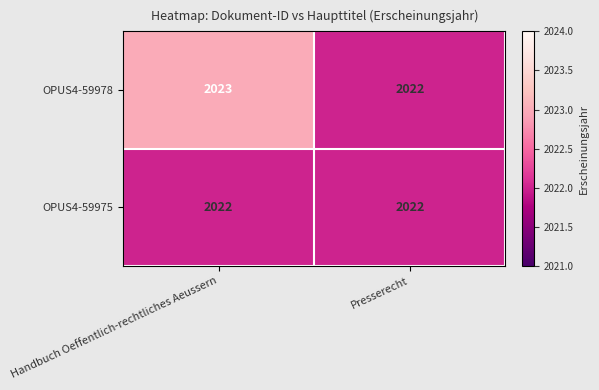

Reading left to right, list all the values displayed in this chart.

OPUS4-59978: Handbuch Oeffentlich-rechtliches Aeussern=2023	Presserecht=2022
OPUS4-59975: Handbuch Oeffentlich-rechtliches Aeussern=2022	Presserecht=2022